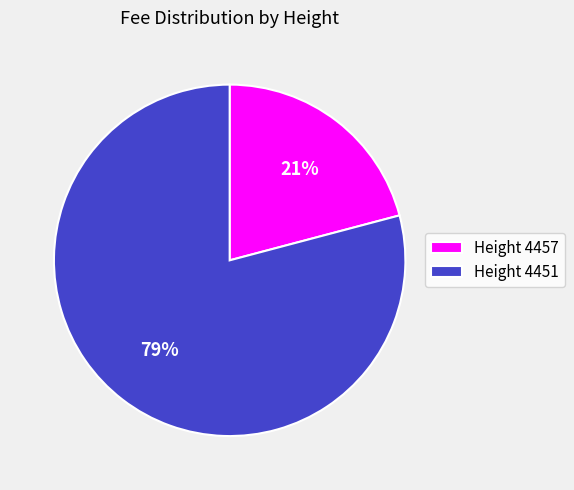

Is it true that Height 4451 is 87% of the pie?

False